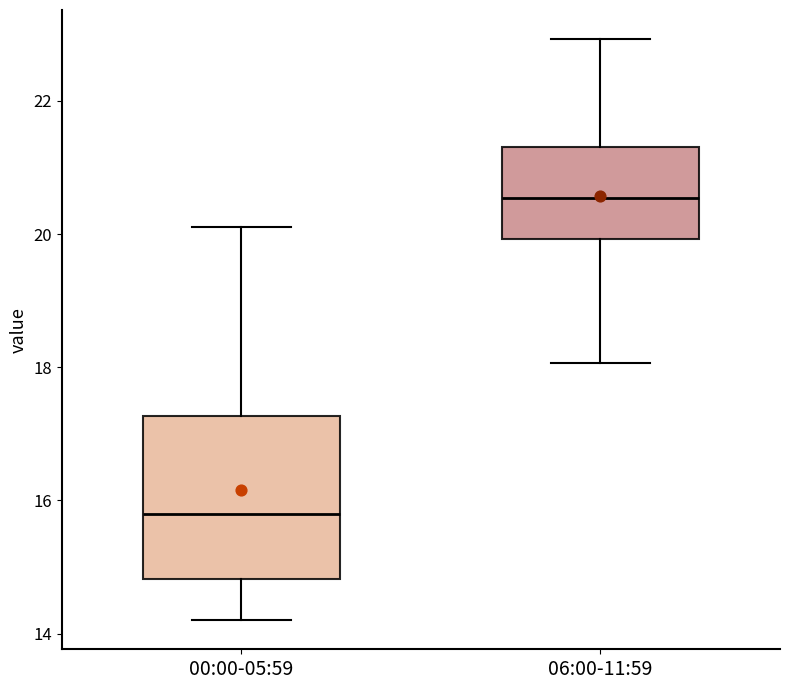

Reading left to right, transcribe this box plot: for each box, give where its median line is, the range the box spans, and where its two whiskers end, as read against the y-axis. The values are not printed on the chart, so give them approximately, as read against the axis.

00:00-05:59: median 15.8, box 14.8 to 17.2, whiskers 14.2 to 20.2
06:00-11:59: median 20.6, box 20.0 to 21.4, whiskers 18.0 to 23.0